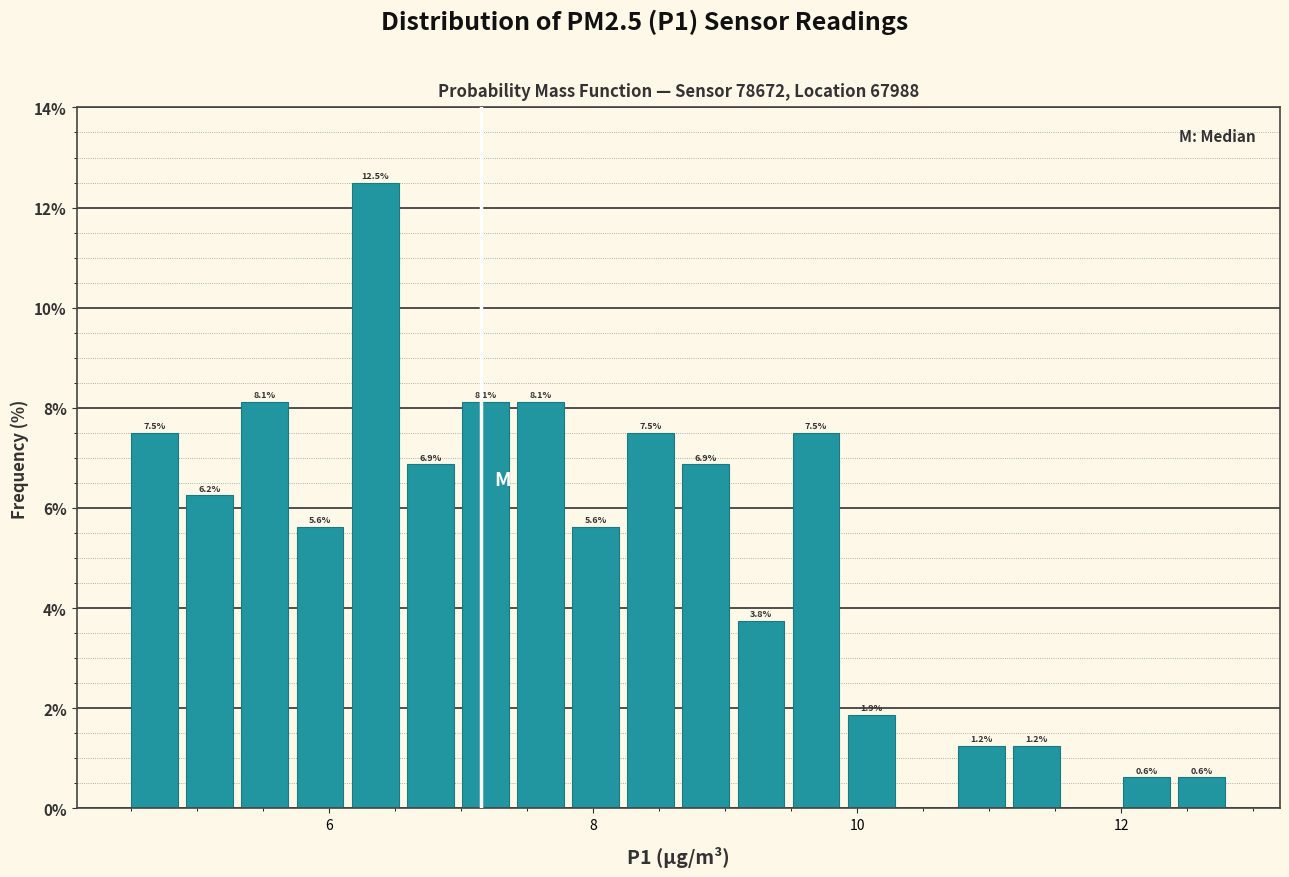

Read against the x-axis, roughly where is the centre of the tallest bar?

6.4